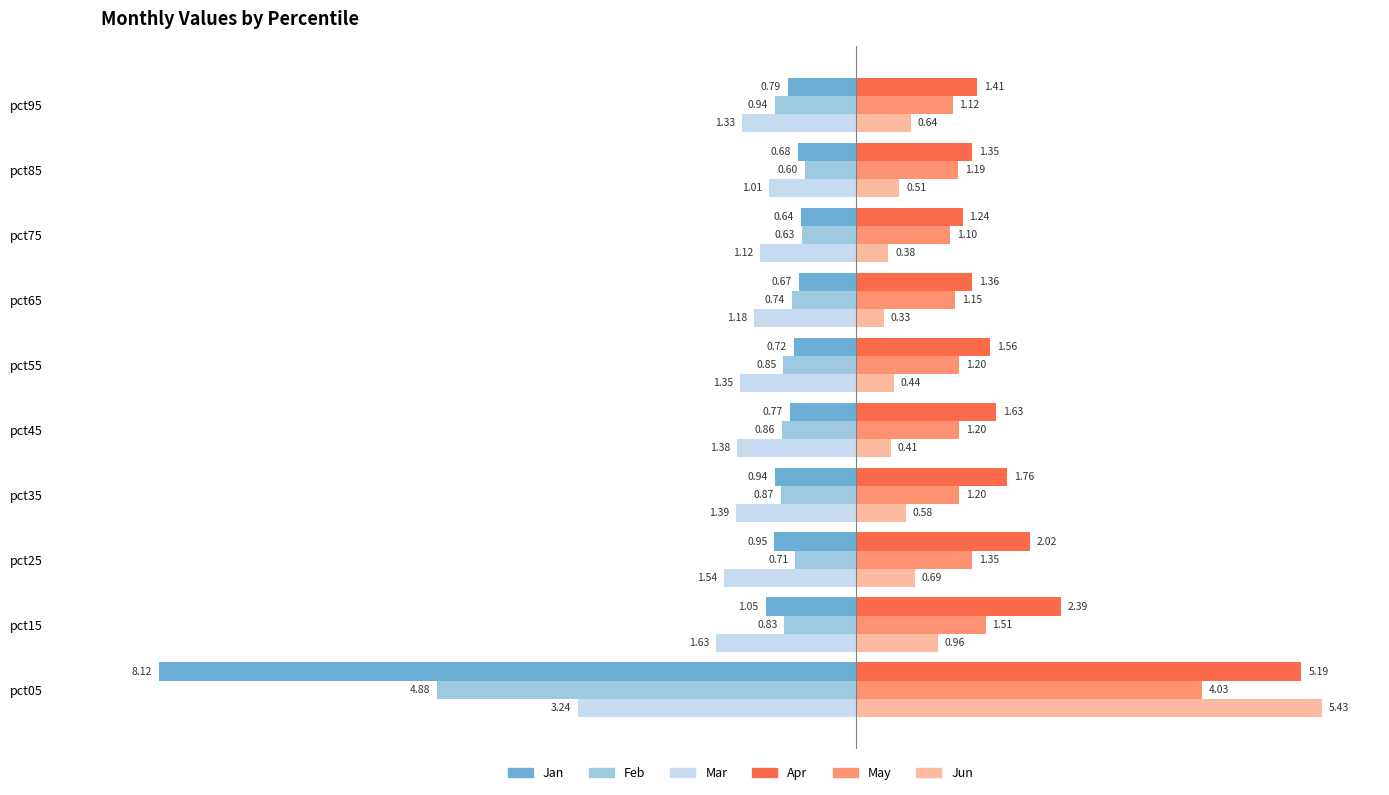

At which category is the sum across all series the highest?

pct15